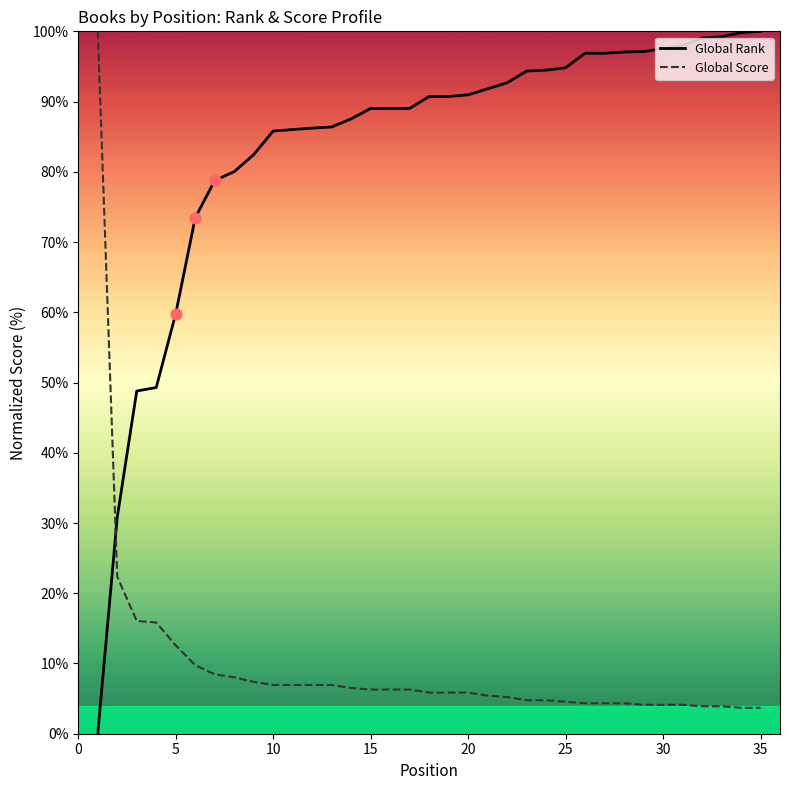

Which series has the largest total across all categories?

Global Rank